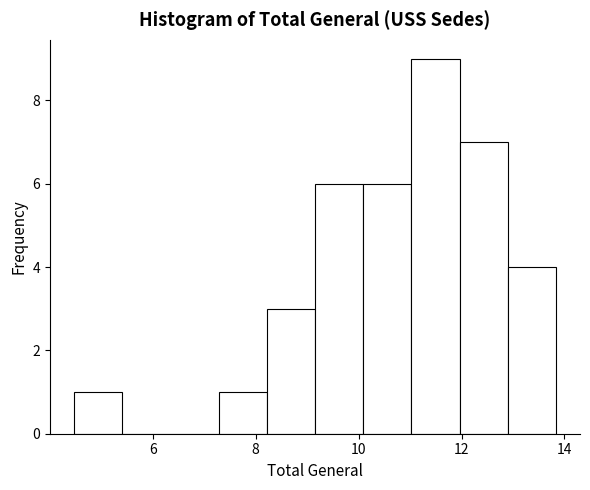

Reading left to right, list every bar in this chart as the range it spans on the x-axis followed by its height. Neither the bar edges nor the heights are printed on the chart, so give them approximately, as read against the axes.

4.4 to 5.4: 1
5.4 to 6.4: 0
6.4 to 7.2: 0
7.2 to 8.2: 1
8.2 to 9.2: 3
9.2 to 10.0: 6
10.0 to 11.0: 6
11.0 to 12.0: 9
12.0 to 12.8: 7
12.8 to 13.8: 4